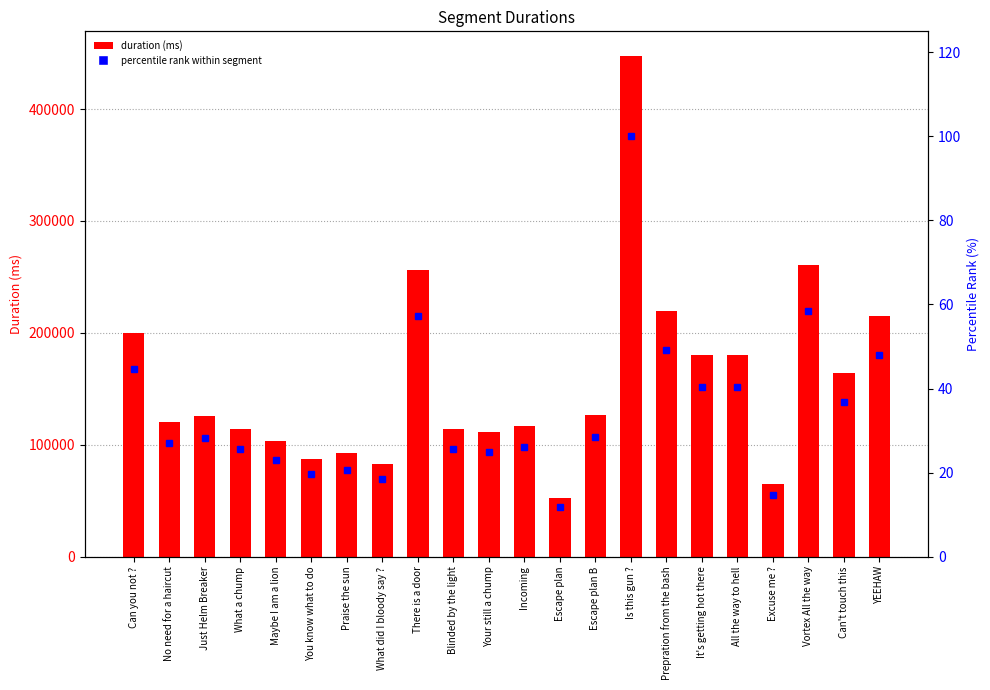

What is the value of the percentile rank within segment bar at the 9th from the left?

57.3